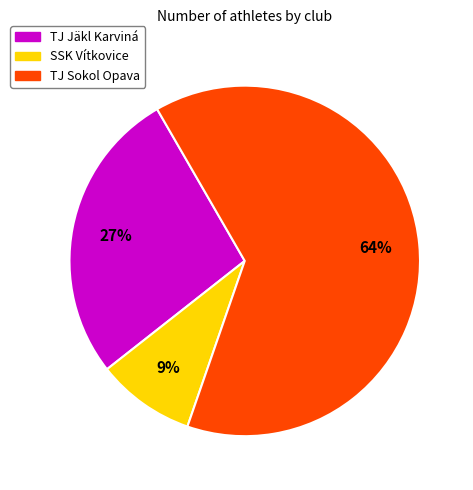

True or false: TJ Sokol Opava accounts for 64% of the total.

True